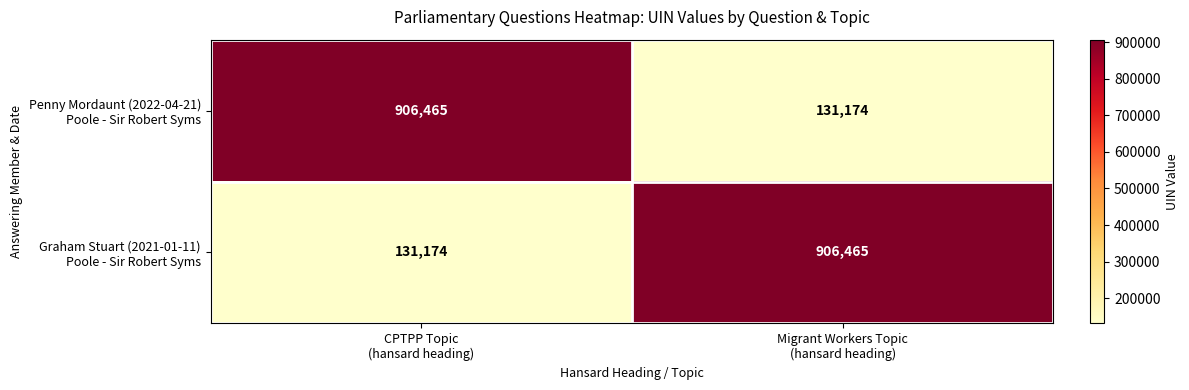

What is the minimum value shown in the chart?

131174